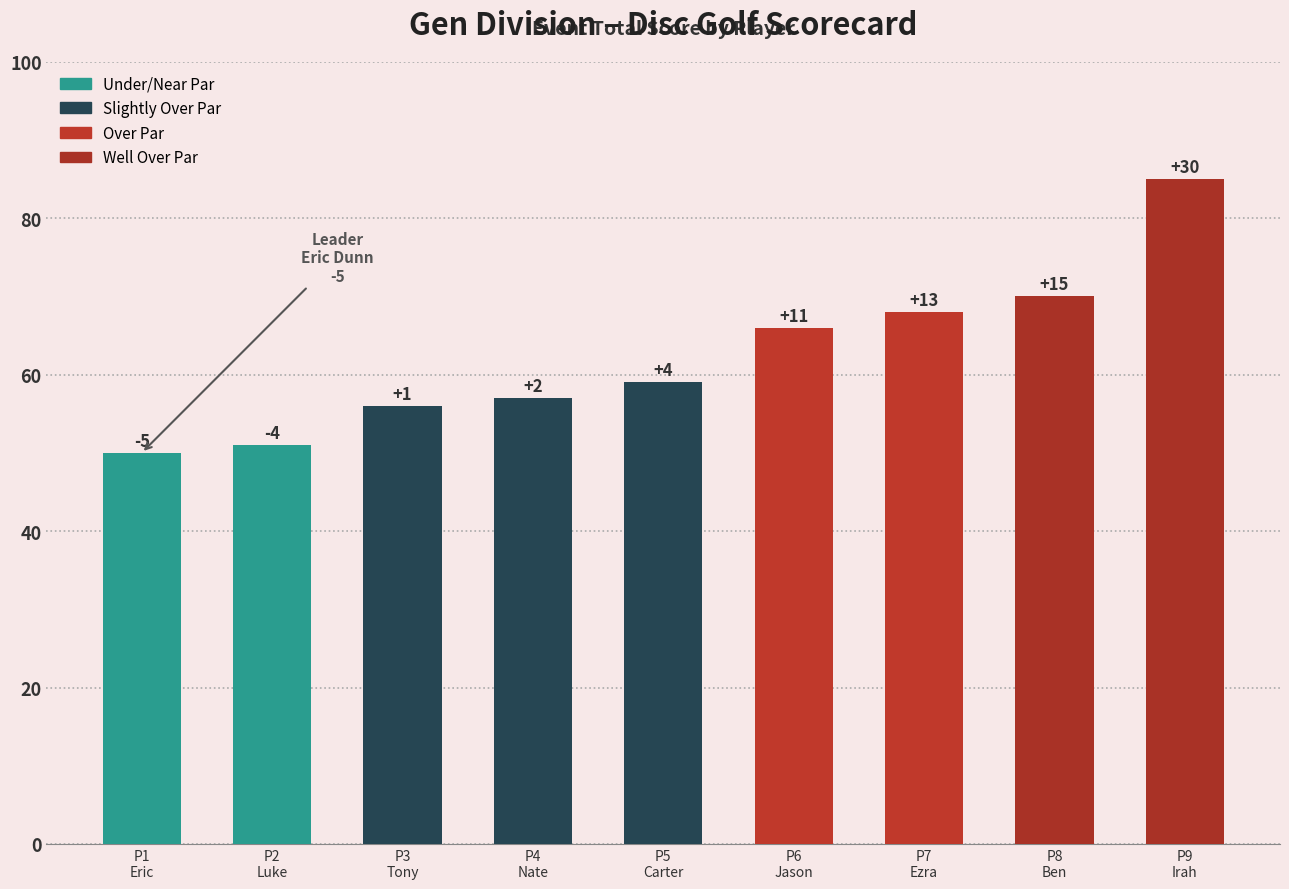

What position from the left is P9
Irah?

9